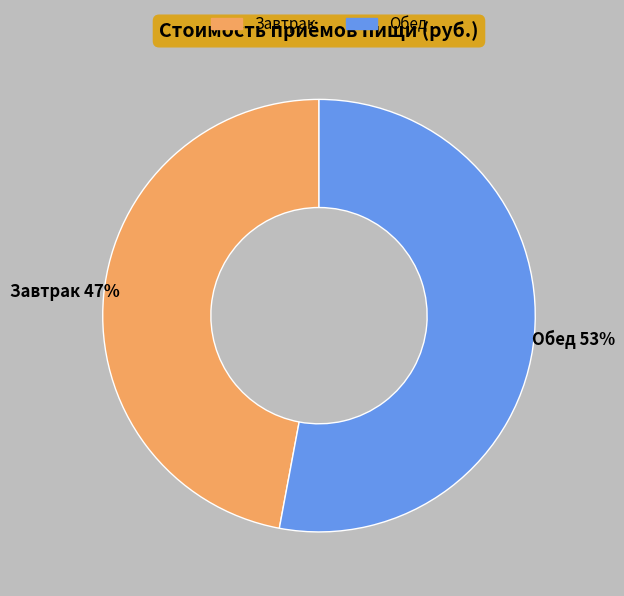

Is there a majority slice in this chart?

Yes